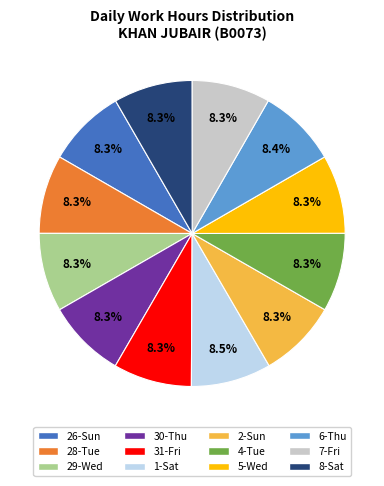

What is the ratio of the value at 31-Fri to the value at 6-Thu?

1.0